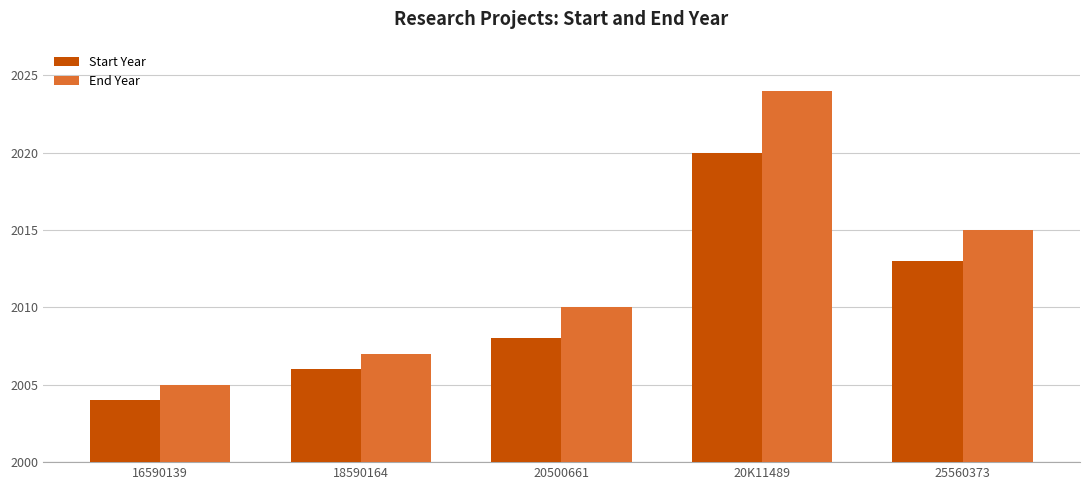

List the series in order of their overall mean, highest first.

End Year, Start Year